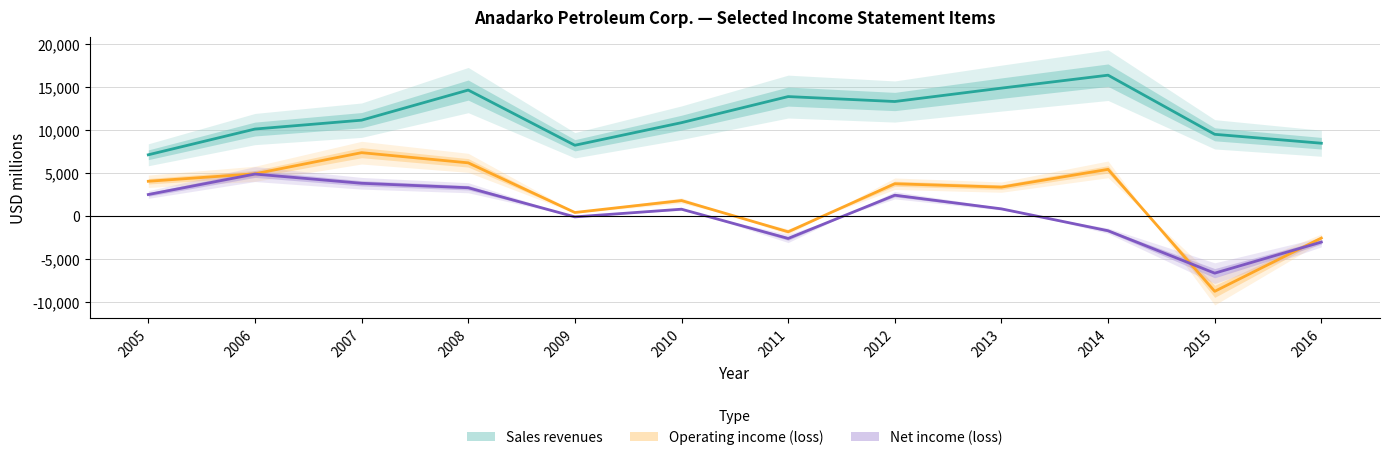

Where is the first local maximum for Operating income (loss)?

2007